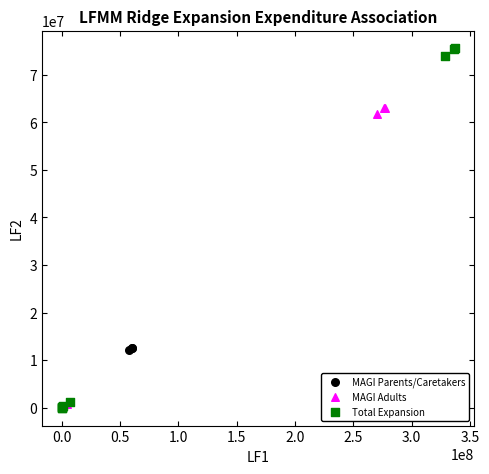

Which series reaches the maximum Y coordinate?

Total Expansion